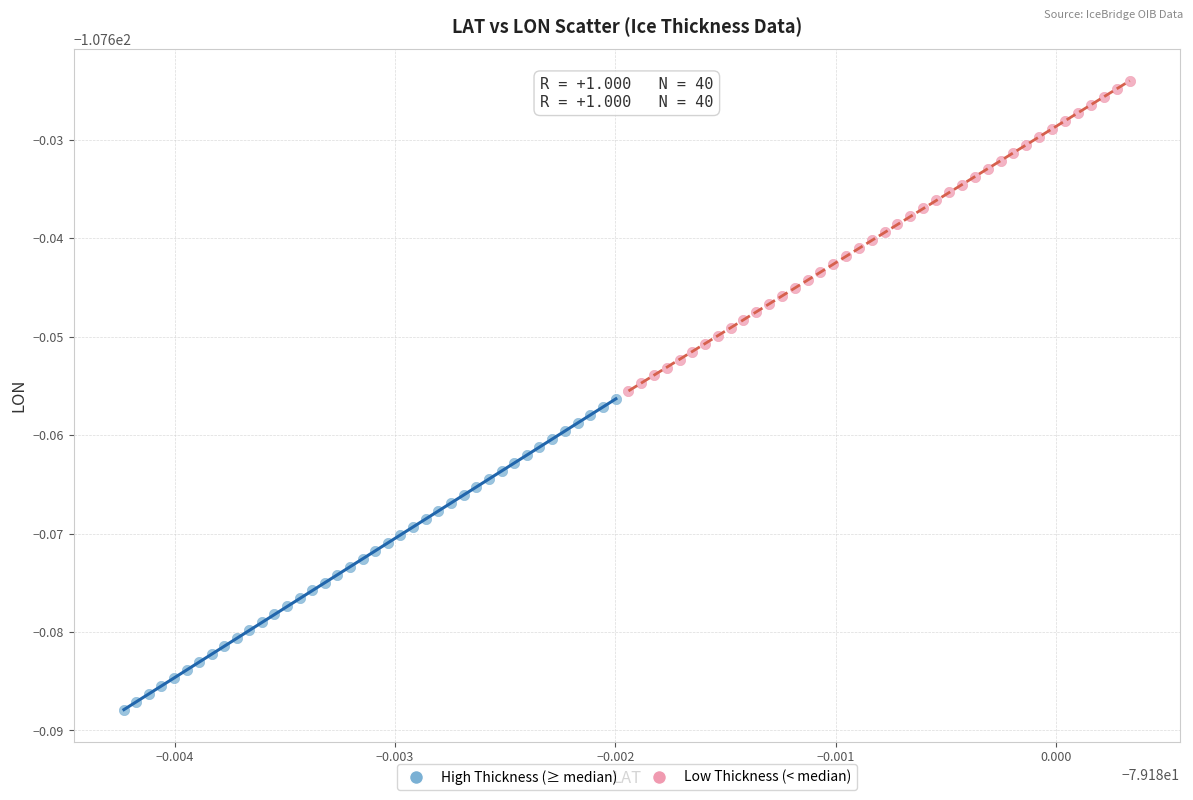

Which series contains the lowest Y value?

High Thickness (≥ median)